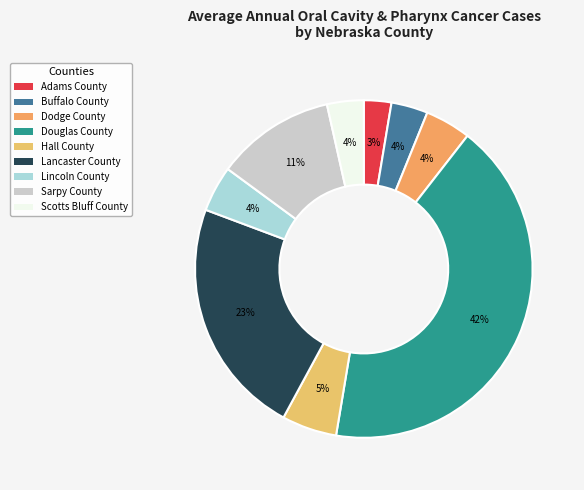

True or false: Hall County accounts for 1% of the total.

False